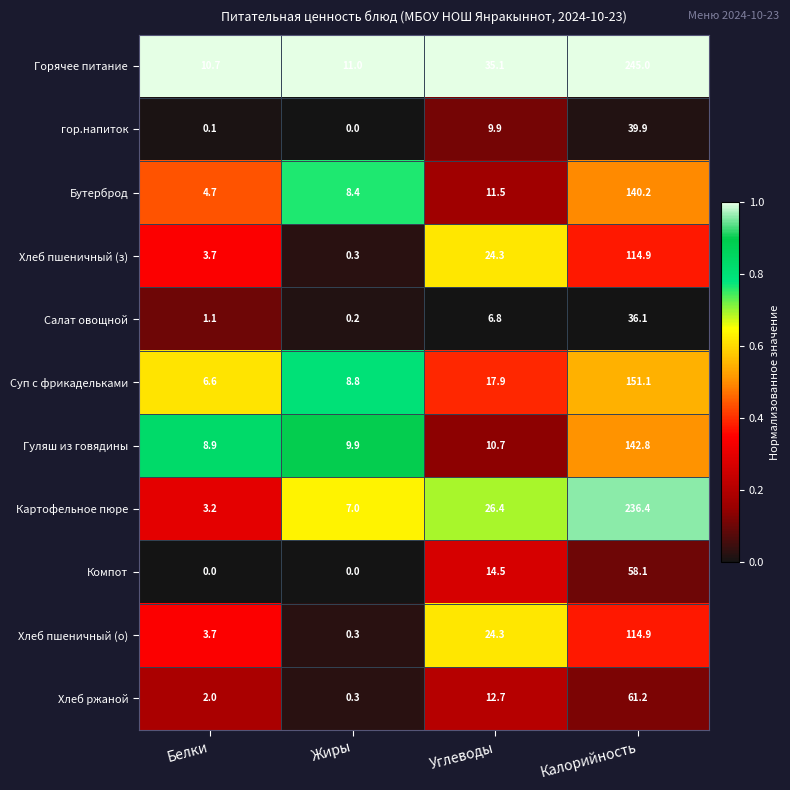

How many categories are shown in the chart?

4